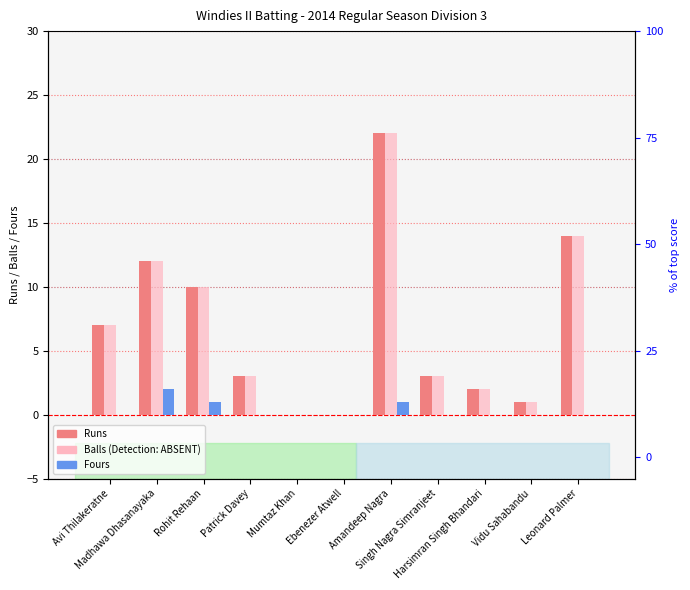

The Fours series shows 0 at Patrick Davey. True or false?

True